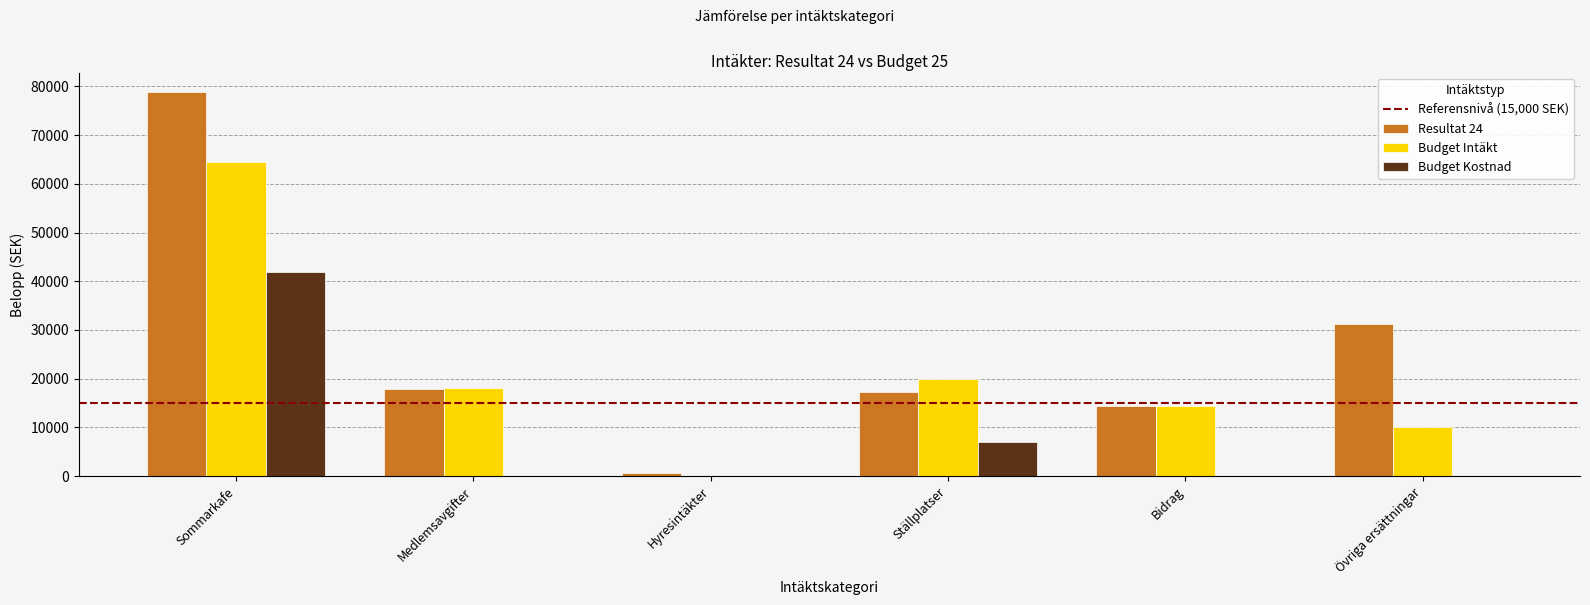

Which series has the largest total across all categories?

Resultat 24